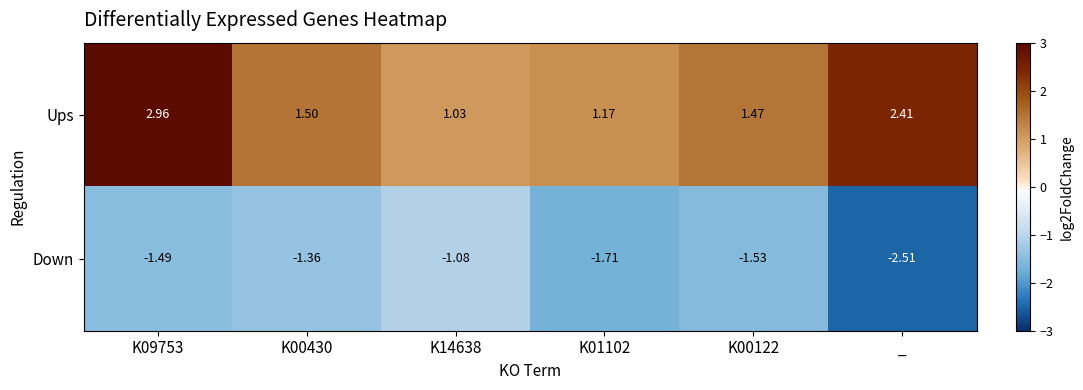

Is the value of Ups at K14638 greater than the value of Down at _?

Yes